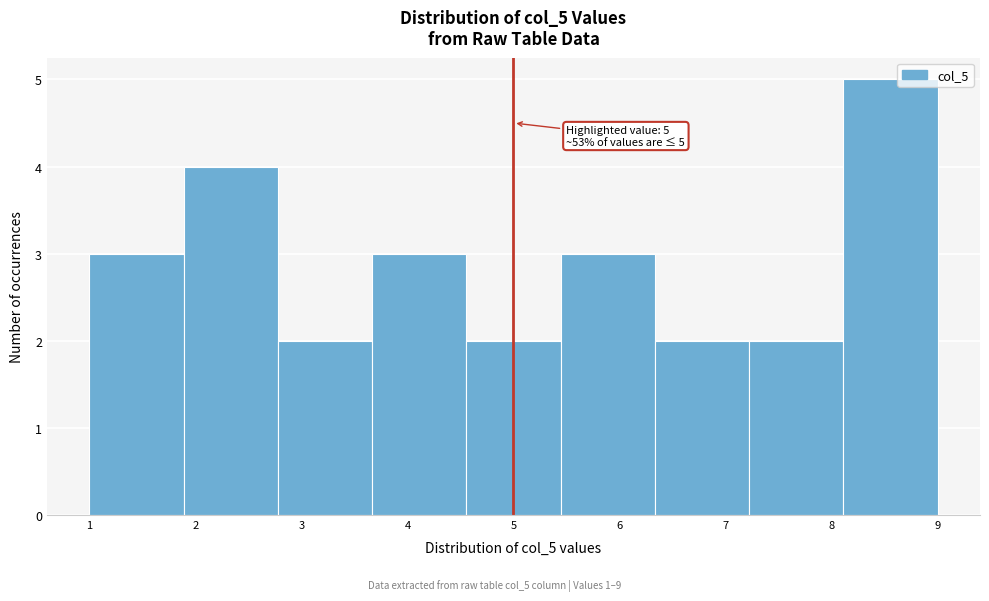

Over which range of the x-axis is the bar tallest?

8.1 to 9.0